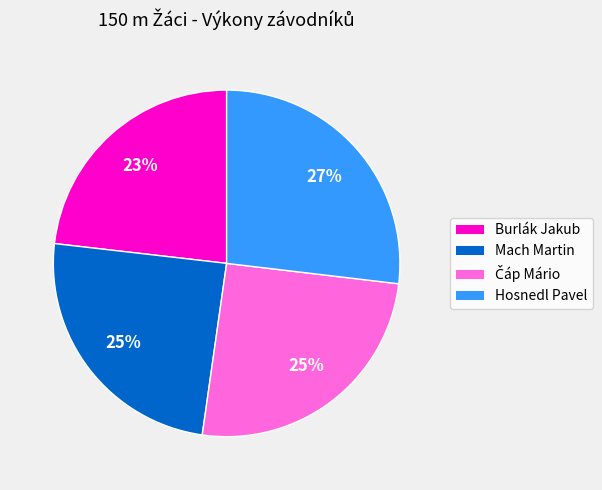

What percentage is the Burlák Jakub slice, to the nearest percent?

23%